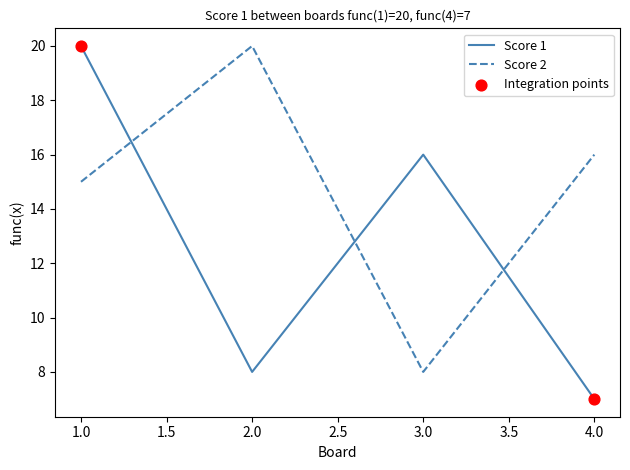

At how many categories does at least one series exceed 14?

4